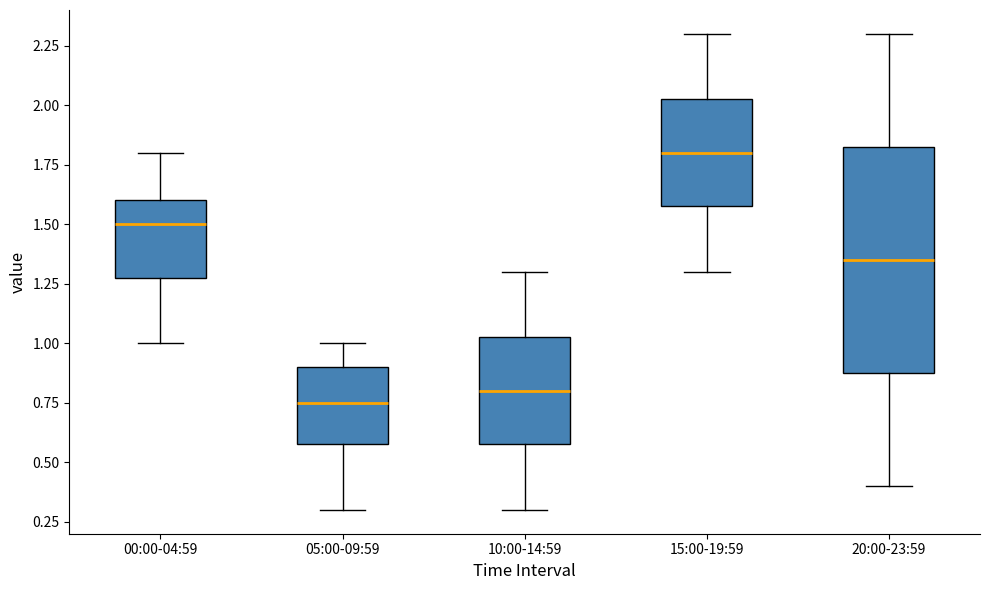

Reading left to right, transcribe this box plot: for each box, give where its median line is, the range the box spans, and where its two whiskers end, as read against the y-axis. The values are not printed on the chart, so give them approximately, as read against the axis.

00:00-04:59: median 1.50, box 1.30 to 1.60, whiskers 1.00 to 1.80
05:00-09:59: median 0.75, box 0.60 to 0.90, whiskers 0.30 to 1.00
10:00-14:59: median 0.80, box 0.60 to 1.05, whiskers 0.30 to 1.30
15:00-19:59: median 1.80, box 1.60 to 2.05, whiskers 1.30 to 2.30
20:00-23:59: median 1.35, box 0.90 to 1.85, whiskers 0.40 to 2.30